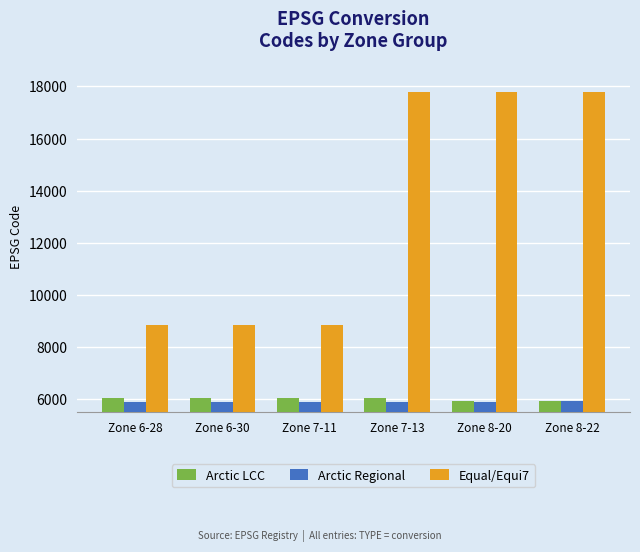

What is the difference between the highest and lowest values at Zone 8-22?

11862